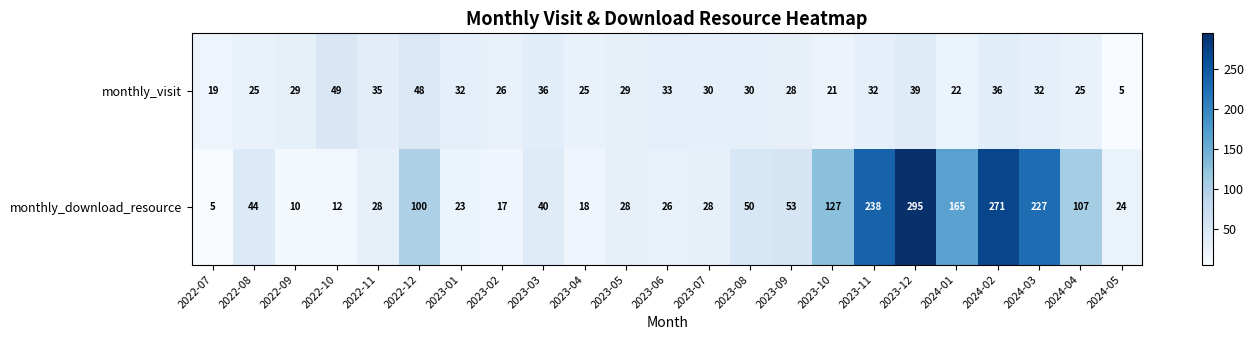

True or false: monthly_download_resource has a value of 194 at 2023-10.

False